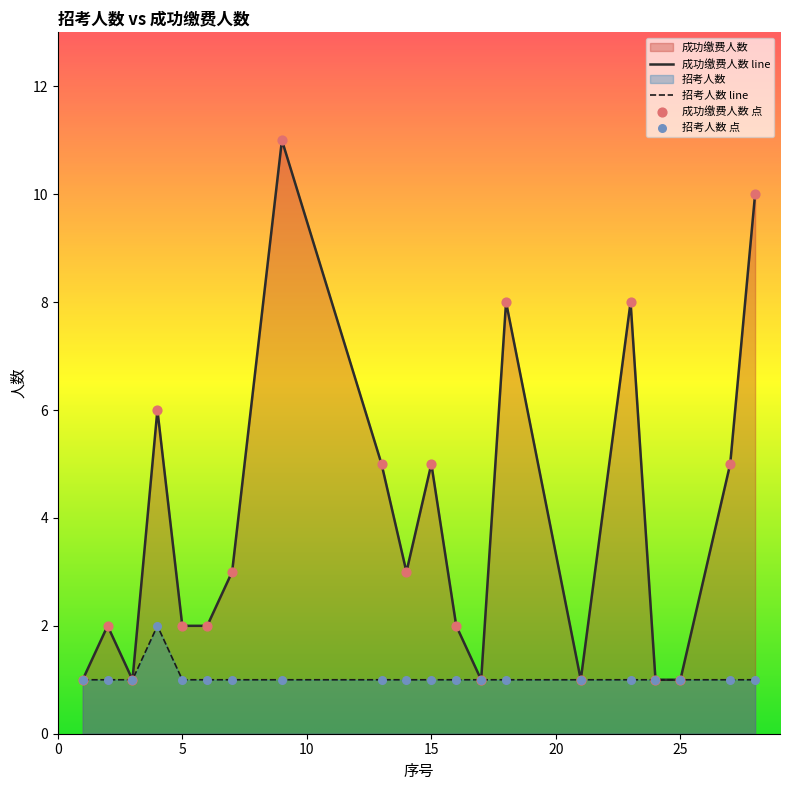

What is the total value across all series at 23?

9